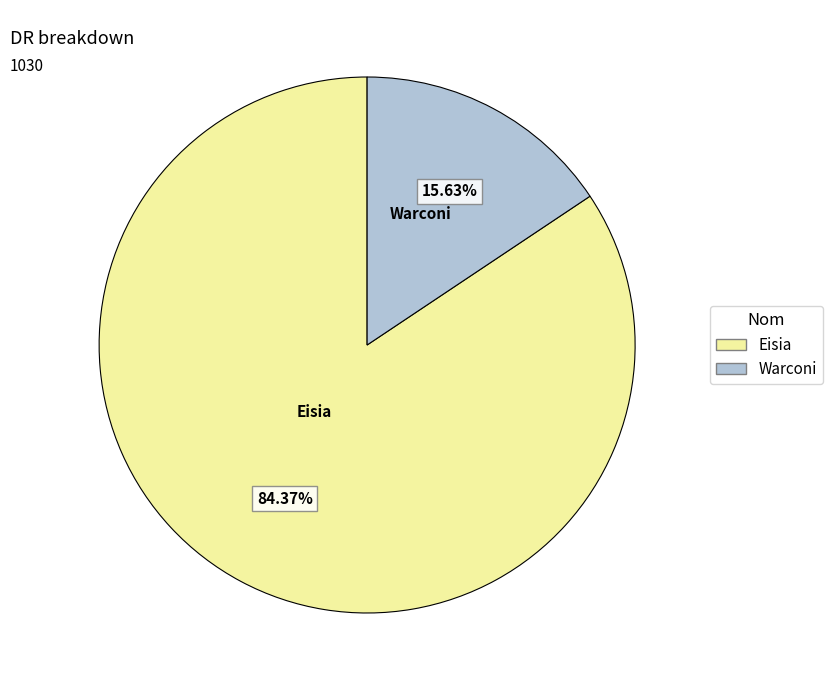

How many segments does this pie chart have?

2